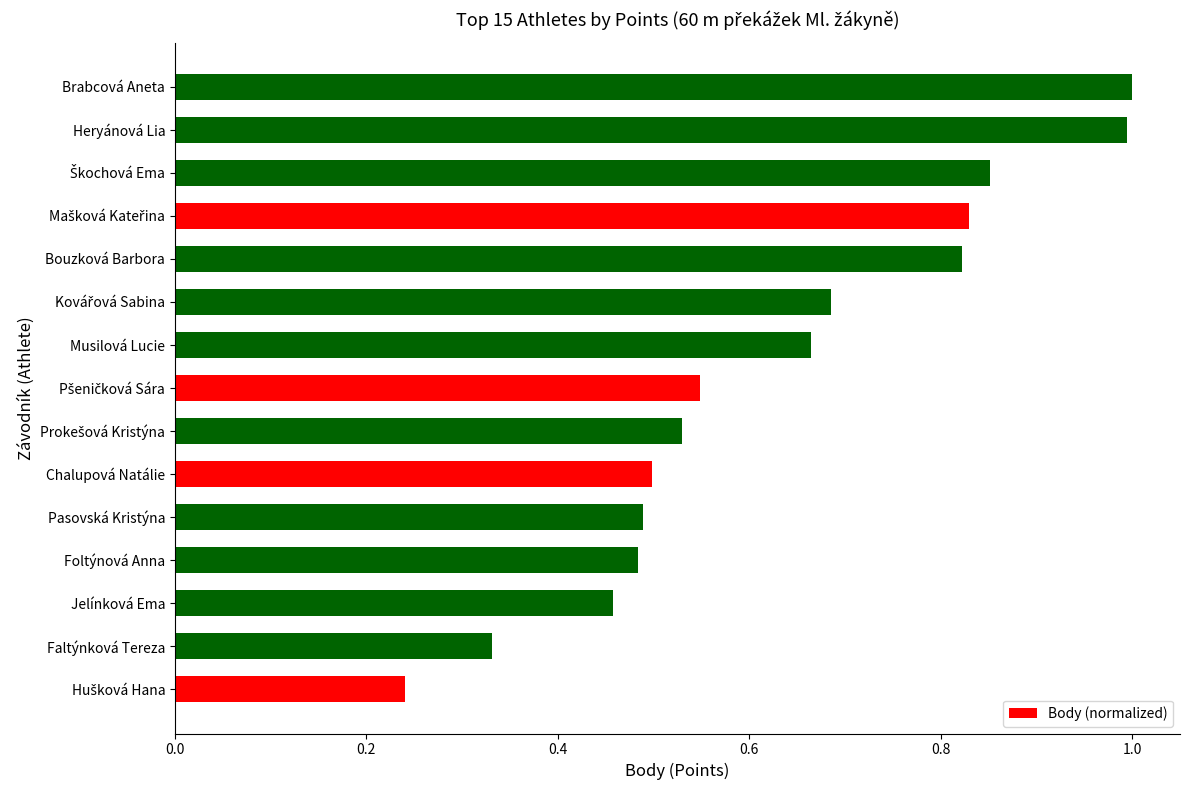

Is it true that the value at Jelínková Ema is 0.5?

True